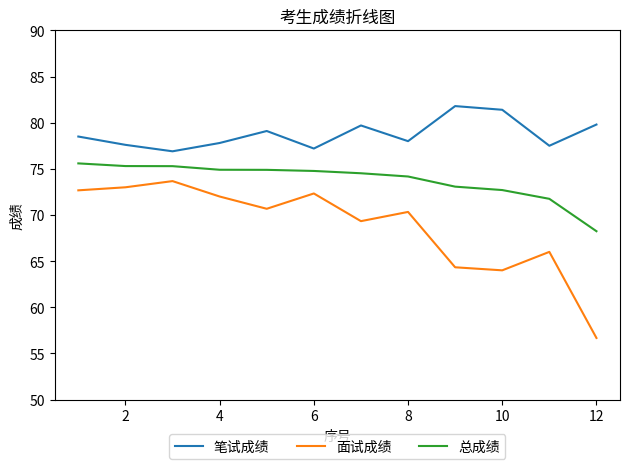

Rank the series by their average value, from lowest to highest.

面试成绩, 总成绩, 笔试成绩